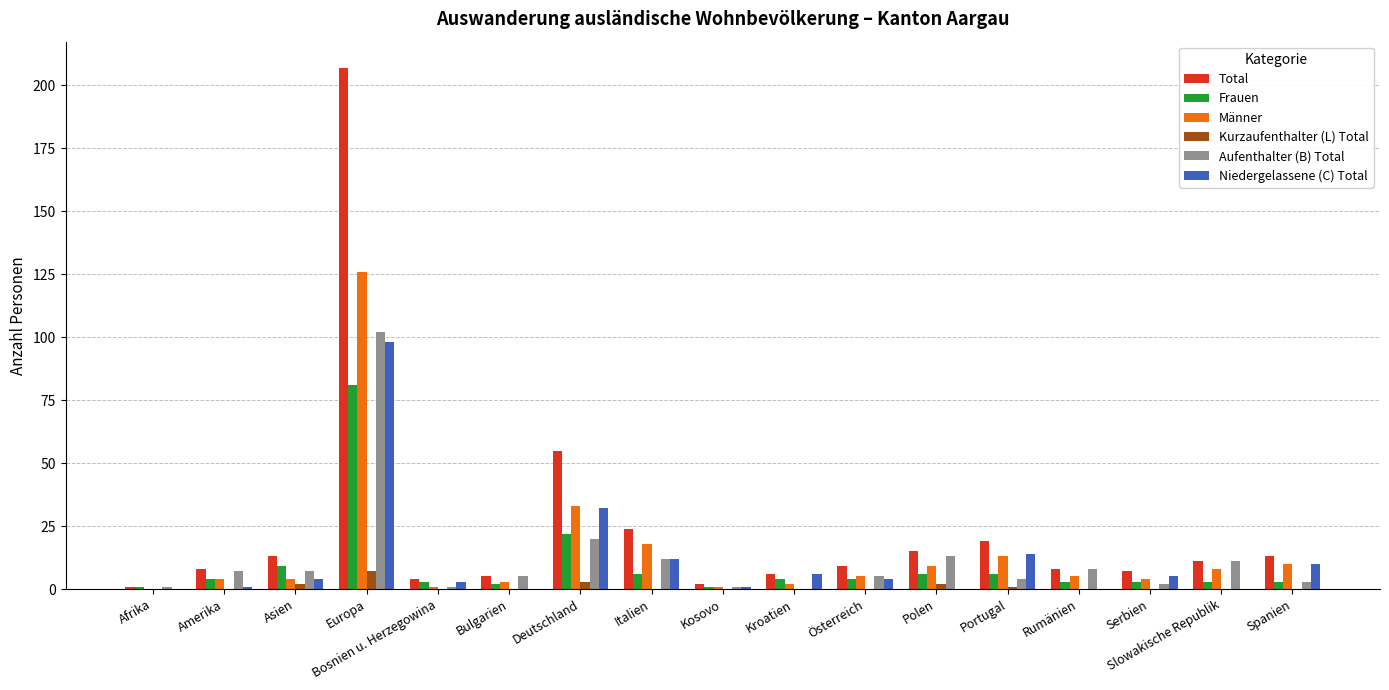

What is the sum of the Total values at Rumänien and Deutschland?

63